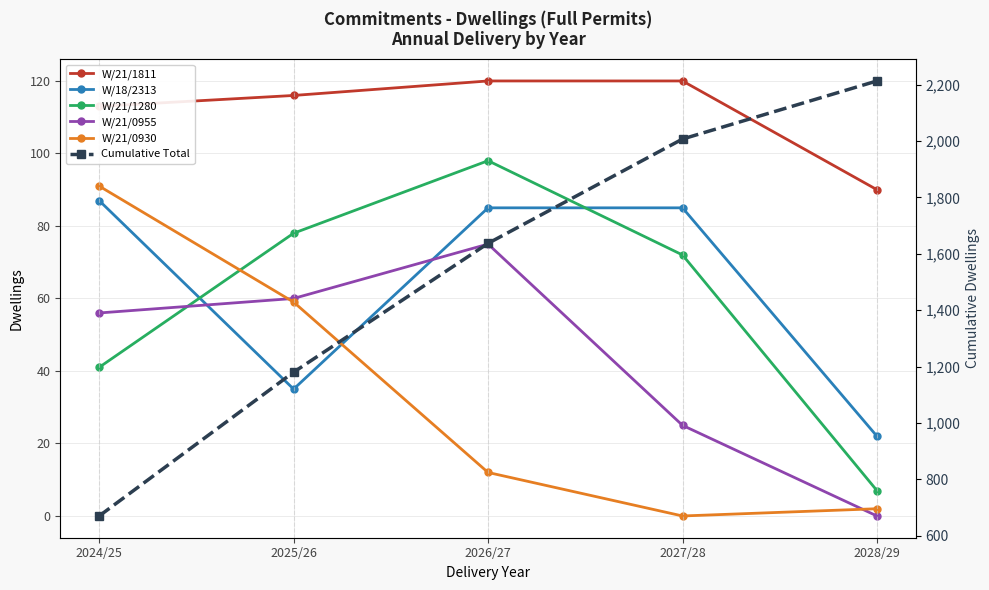

What is the difference between the W/21/0930 values at 2026/27 and 2025/26?

47